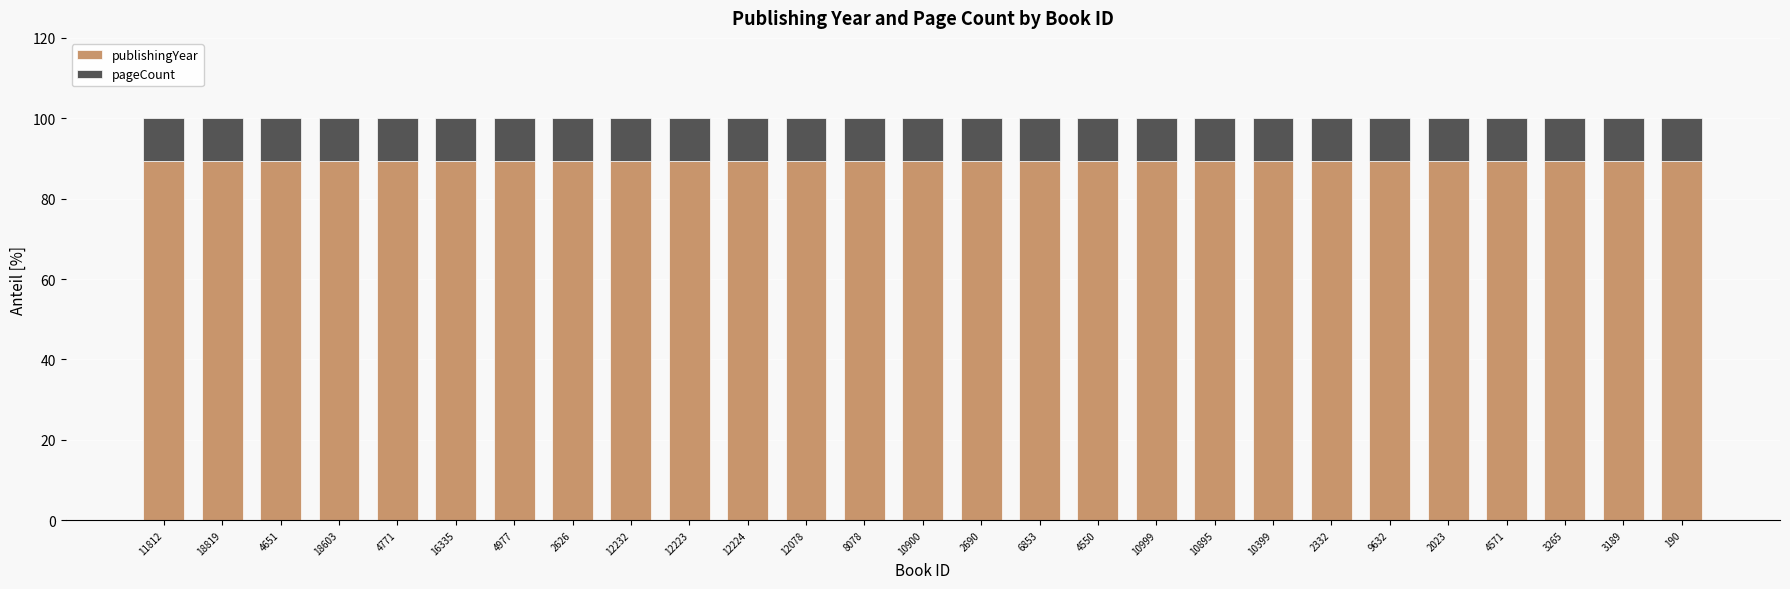

True or false: publishingYear has a value of 89.4 at 4571.

True